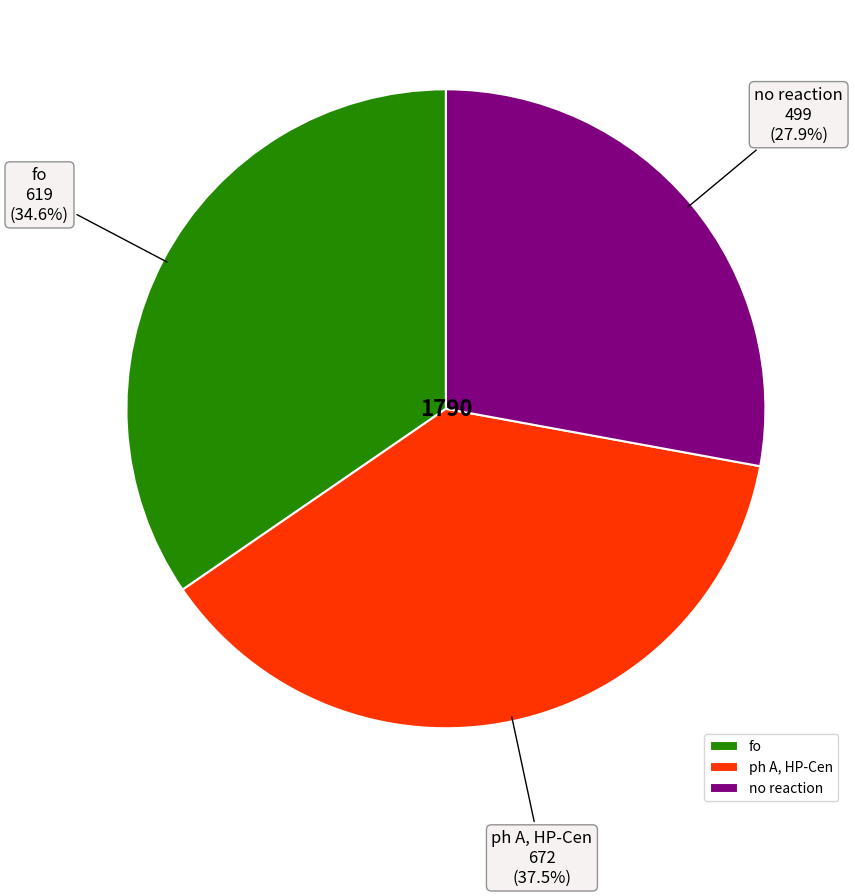

Rank the categories by value from highest to lowest.

ph A, HP-Cen, fo, no reaction